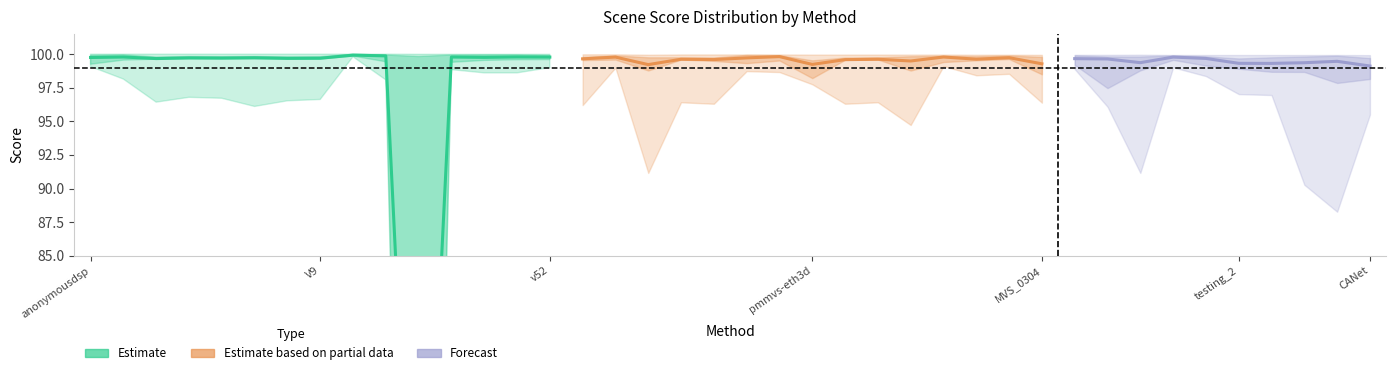

How many data points does each series have?

40